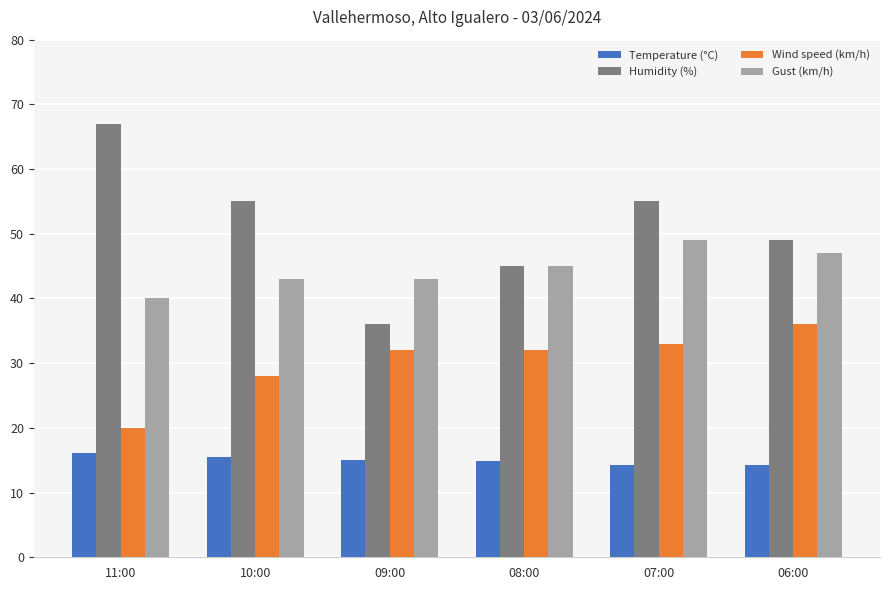

Which category has the lowest value in the Gust (km/h) series?

11:00